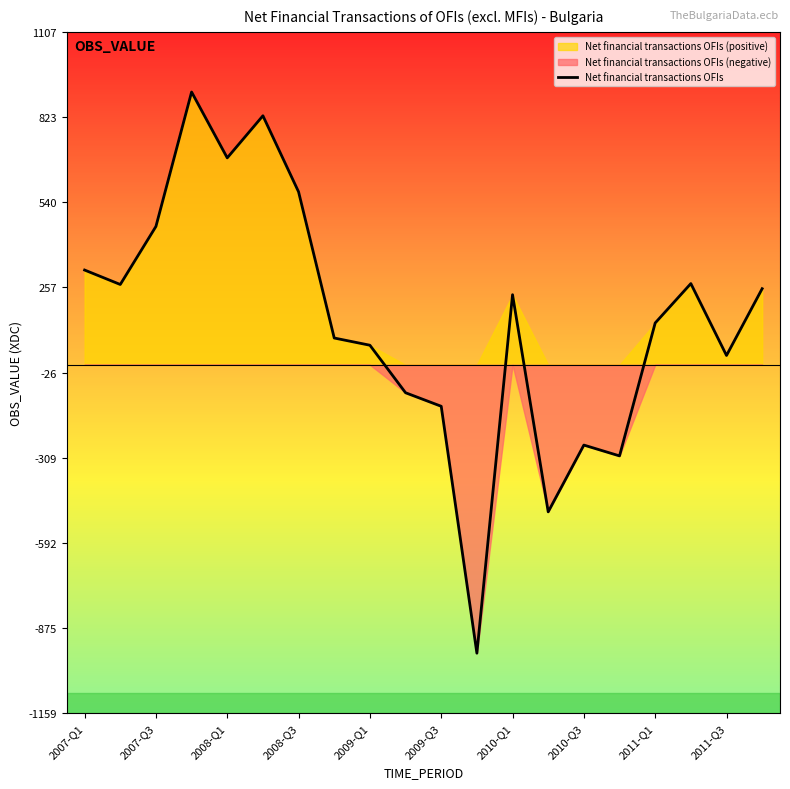

The value of Net financial transactions OFIs at 2010-Q1 is 361. True or false?

False